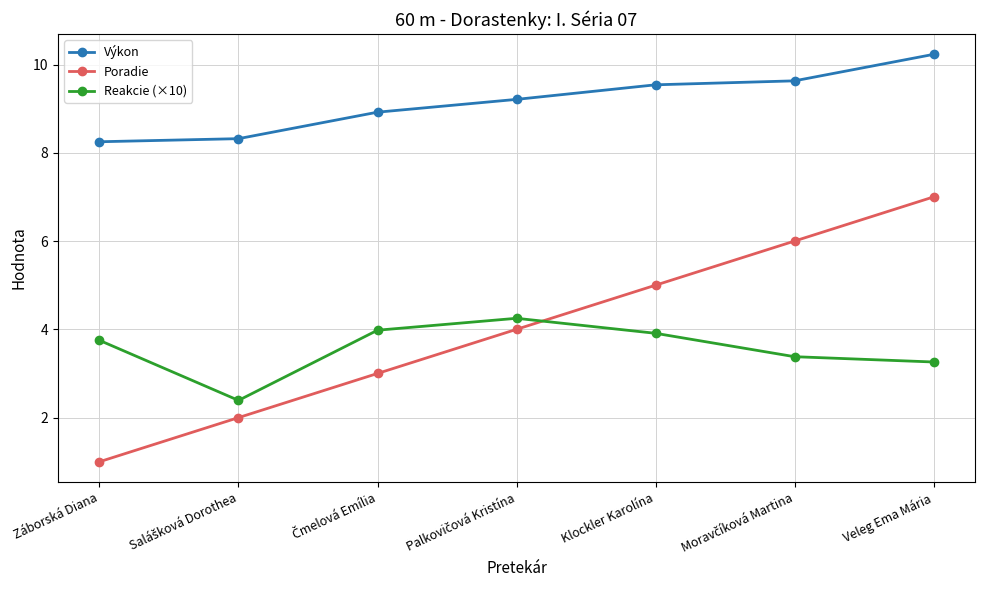

What is the label of the 1st point from the left?

Záborská Diana